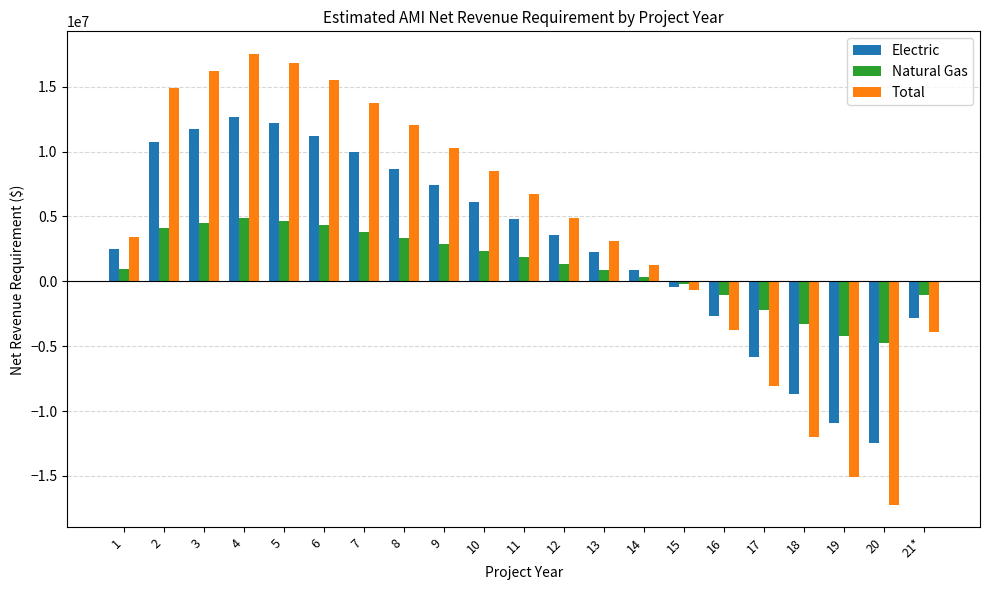

Which series has the largest range (max minus min)?

Total